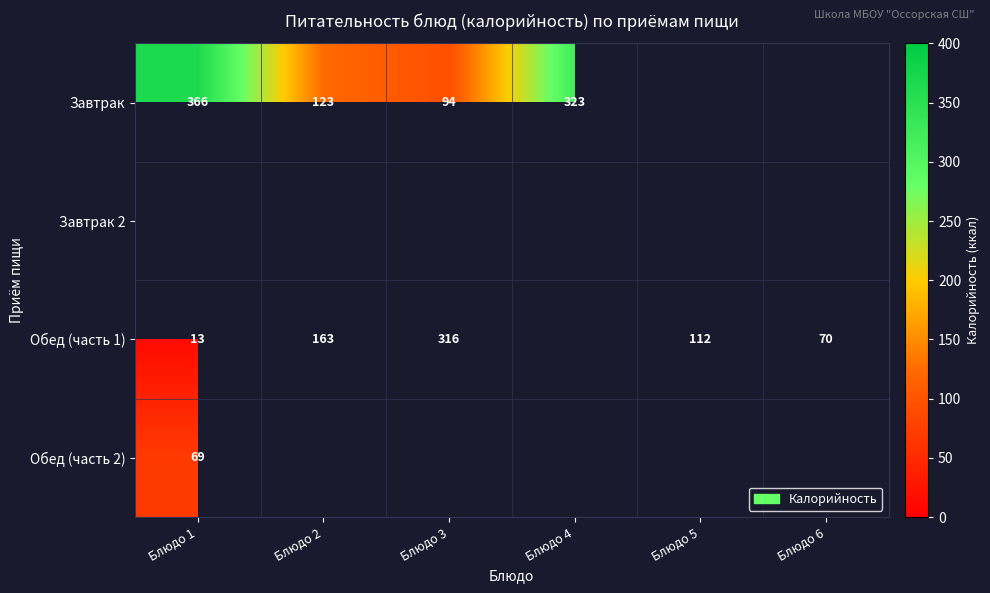

Is the value of Завтрак at Блюдо 4 greater than the value of Завтрак 2 at Блюдо 5?

Yes